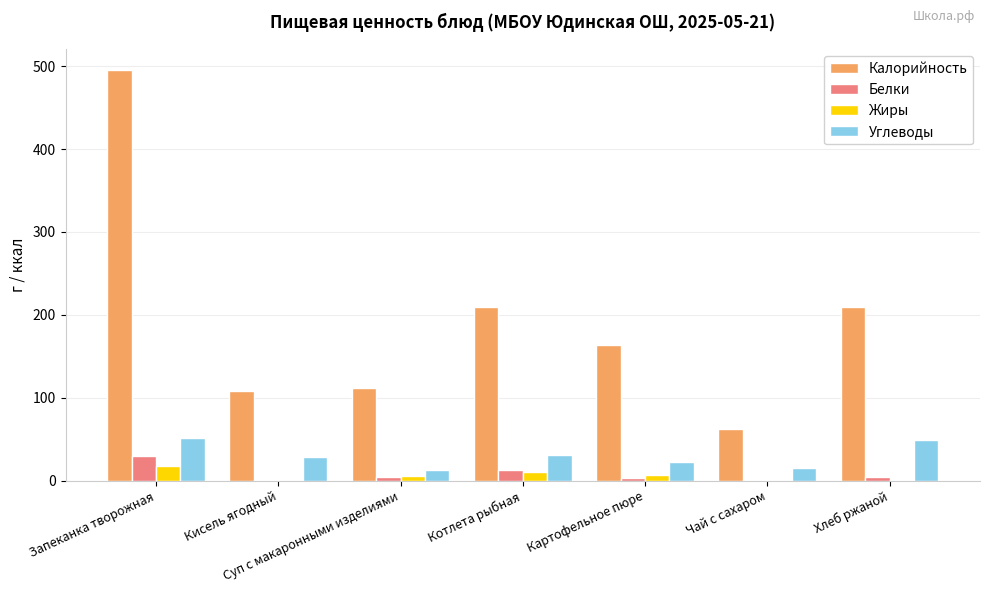

The Калорийность series shows 62.0 at Чай с сахаром. True or false?

True